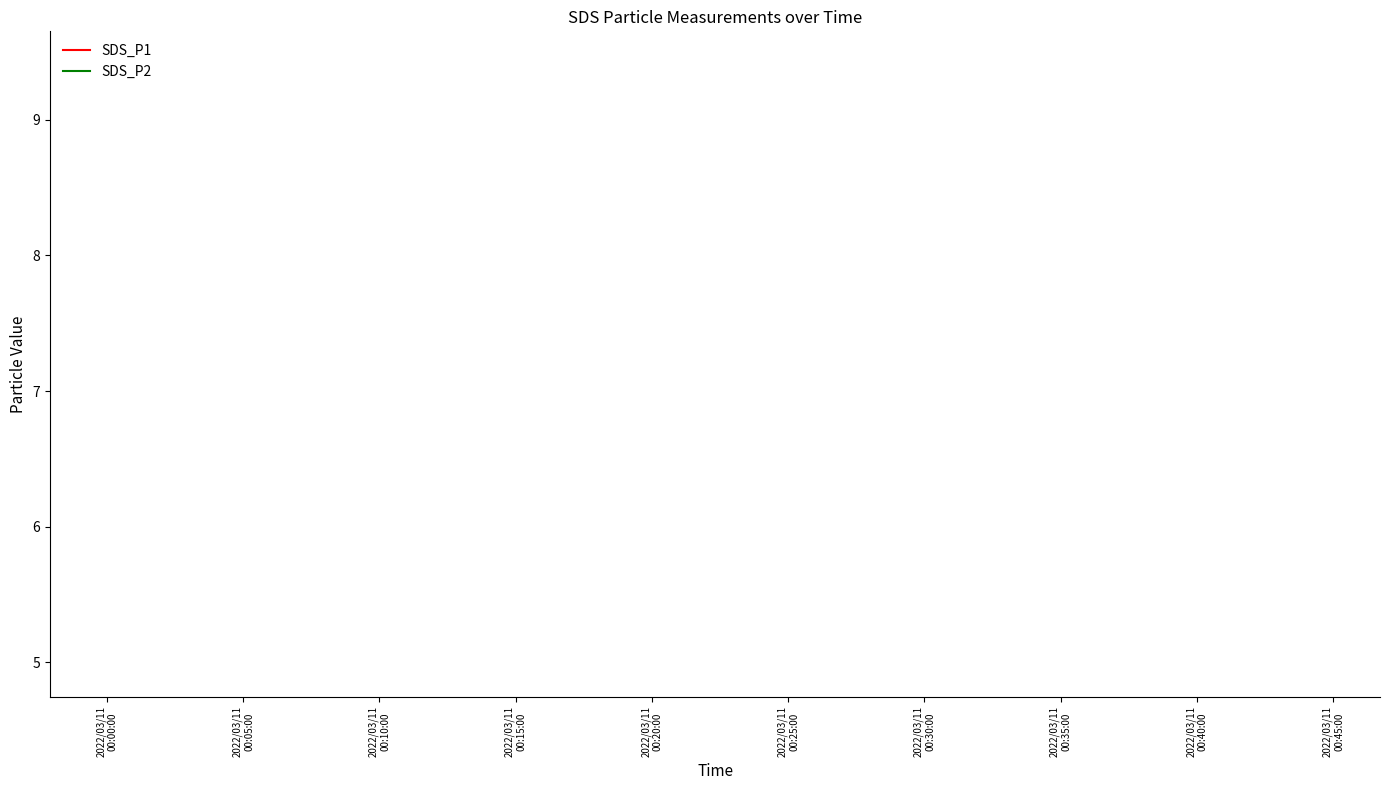

Does the chart have visible grid lines?

No